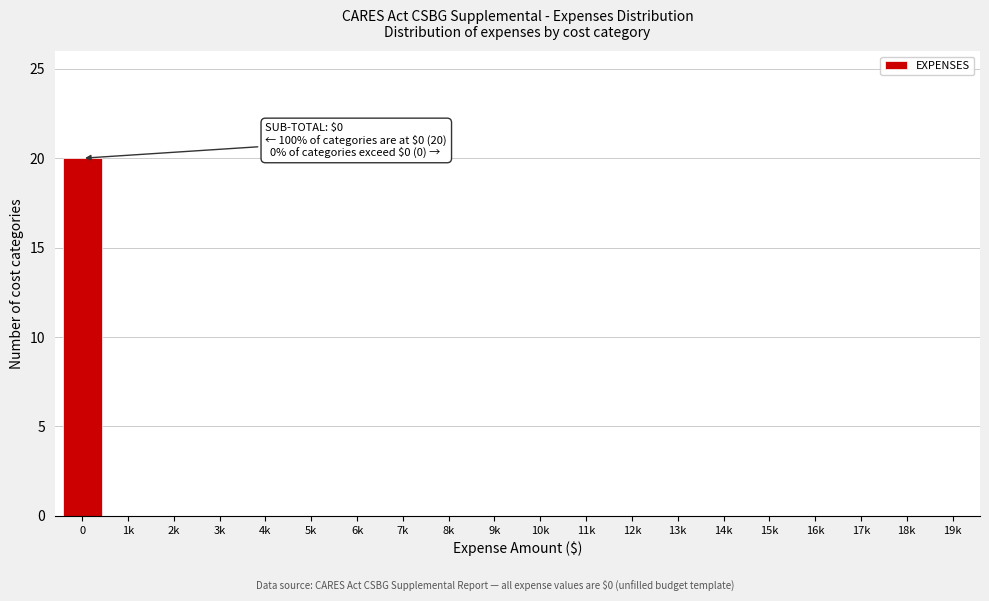

Reading left to right, list all the values displayed in this chart.

0=20	1k=0	2k=0	3k=0	4k=0	5k=0	6k=0	7k=0	8k=0	9k=0	10k=0	11k=0	12k=0	13k=0	14k=0	15k=0	16k=0	17k=0	18k=0	19k=0